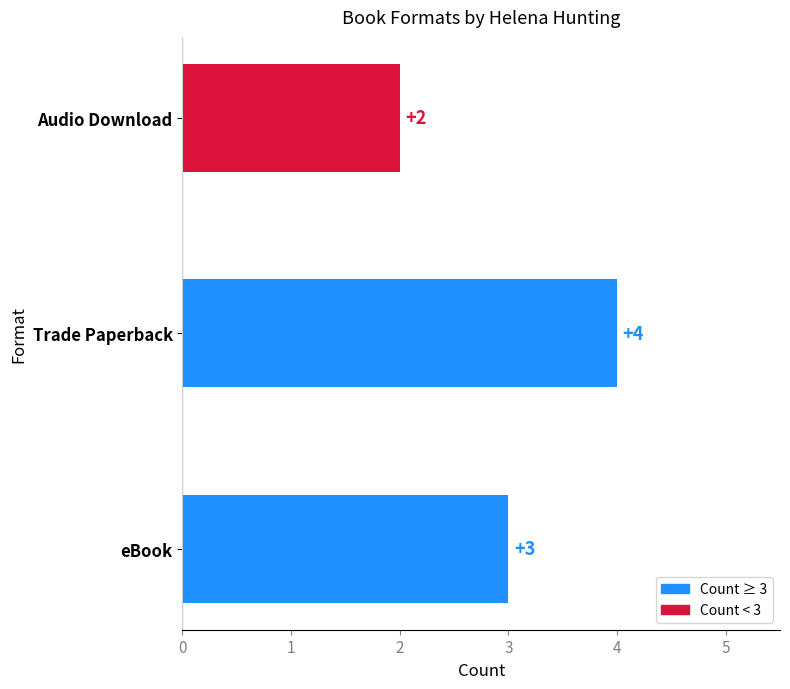

Approximately how many times larger is the value at Trade Paperback compared to eBook?

1.3